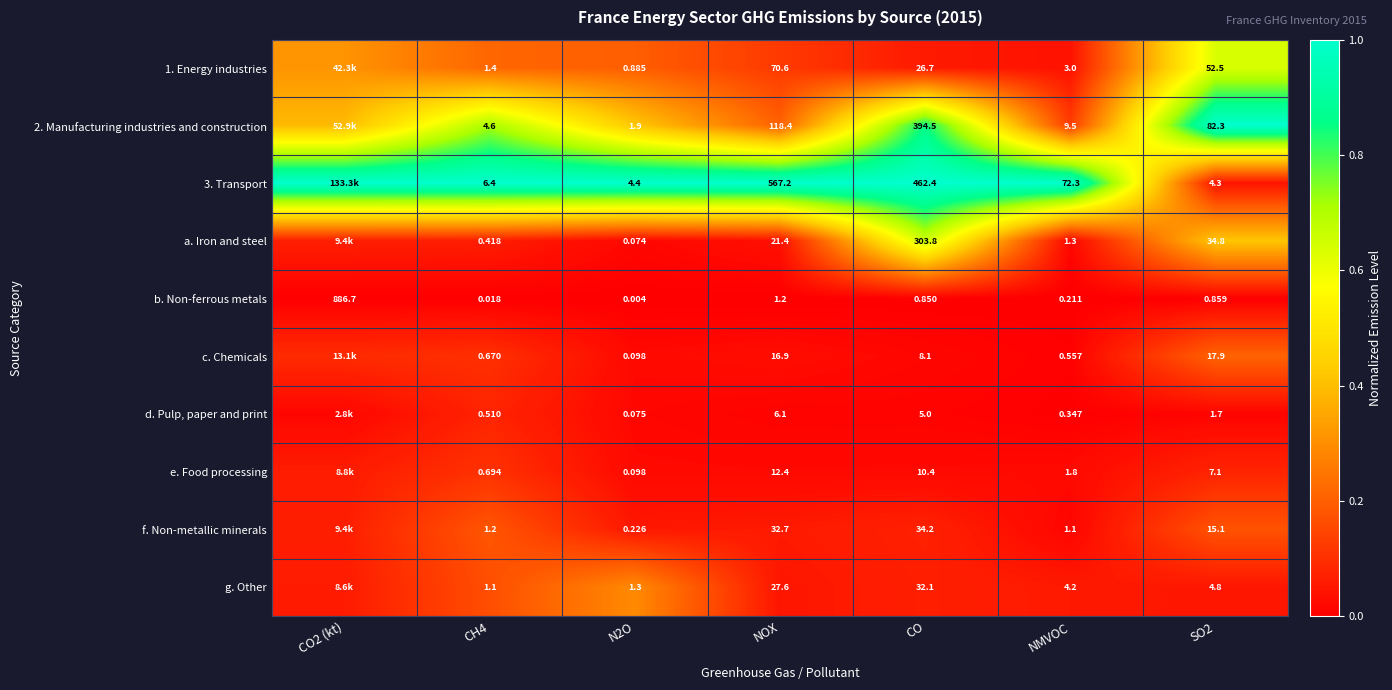

Between NOX and CO, which series saw the biggest shift?

a. Iron and steel